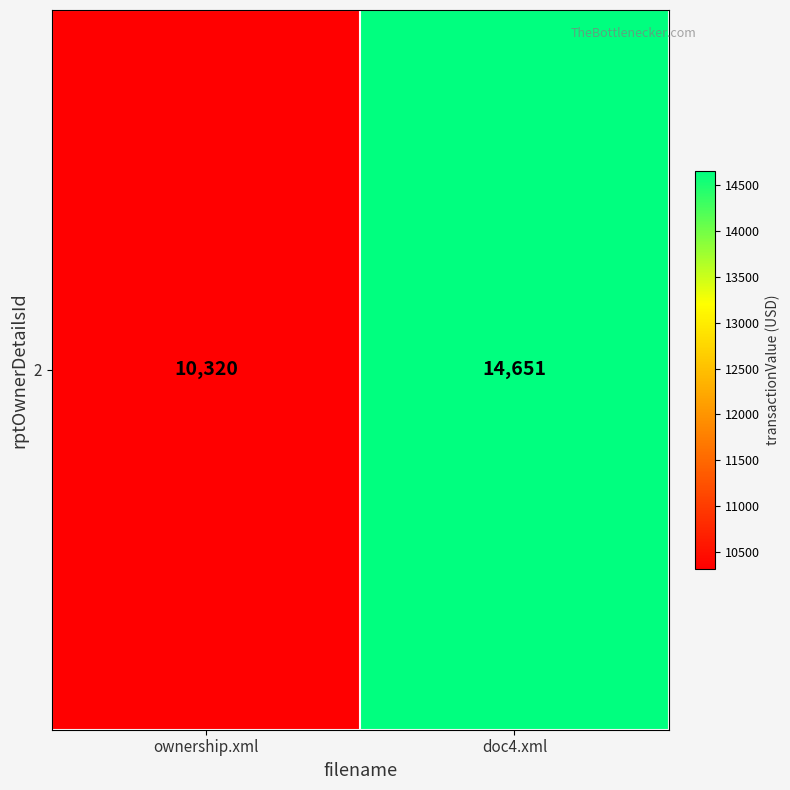

What is the average value?

12486